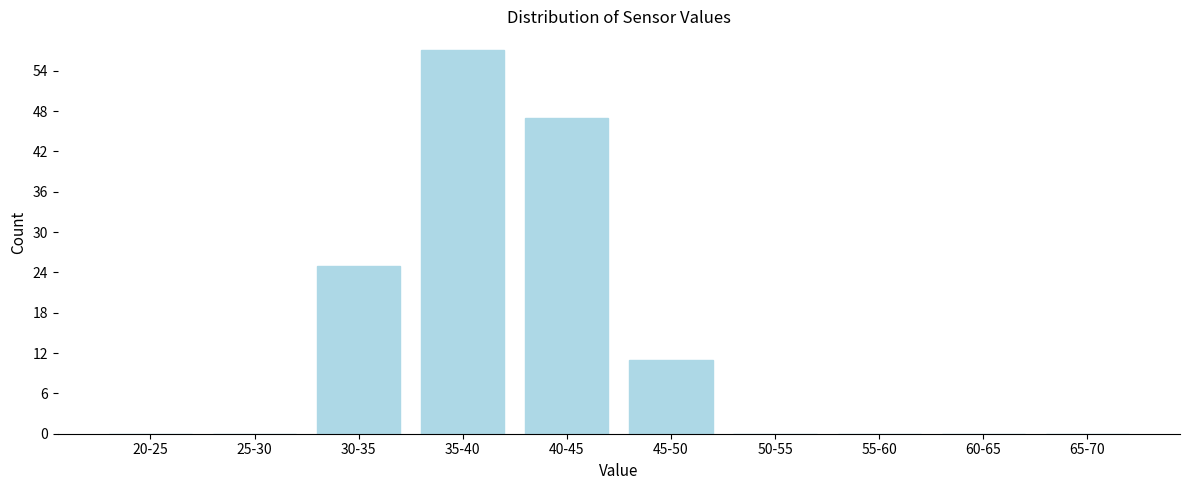

Reading left to right, extract all data points from this chart.

20-25=0	25-30=0	30-35=25	35-40=57	40-45=47	45-50=11	50-55=0	55-60=0	60-65=0	65-70=0